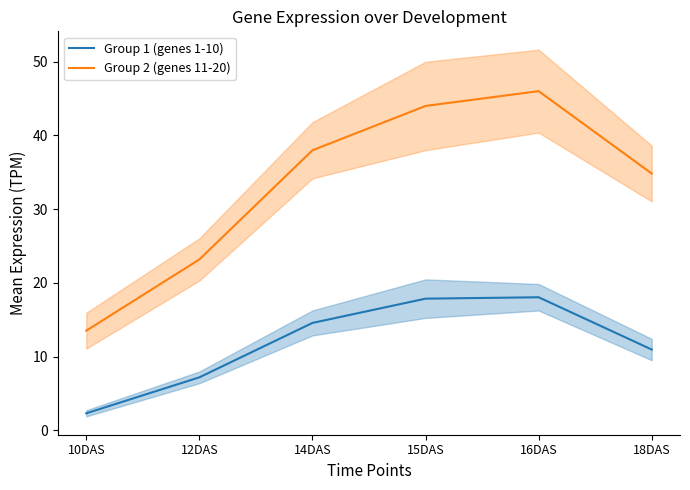

Is it true that Group 2 (genes 11-20) equals 44.0 at 15DAS?

True